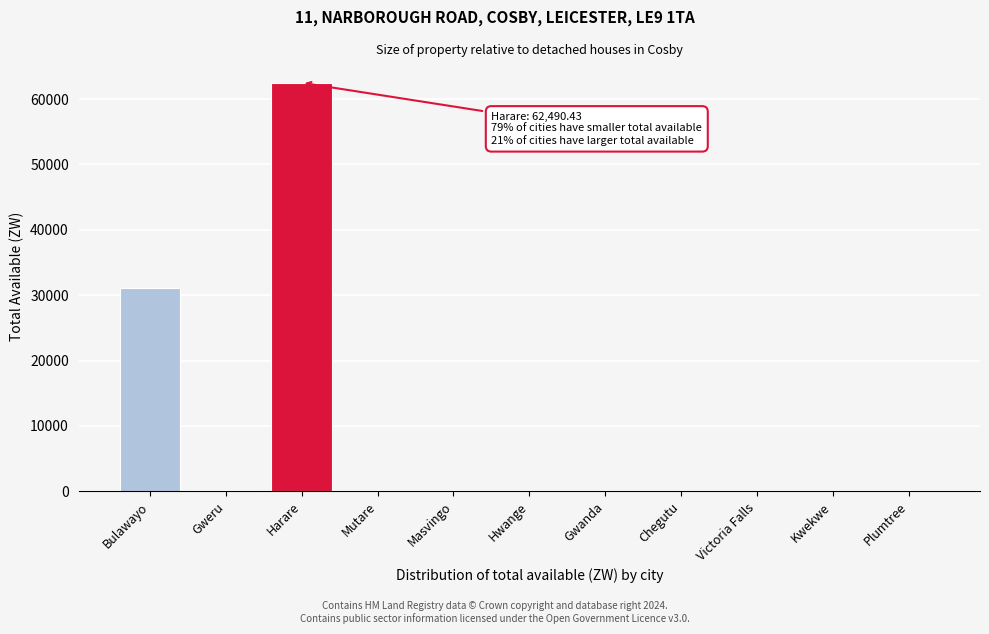

What is the sum of all values?

93727.7